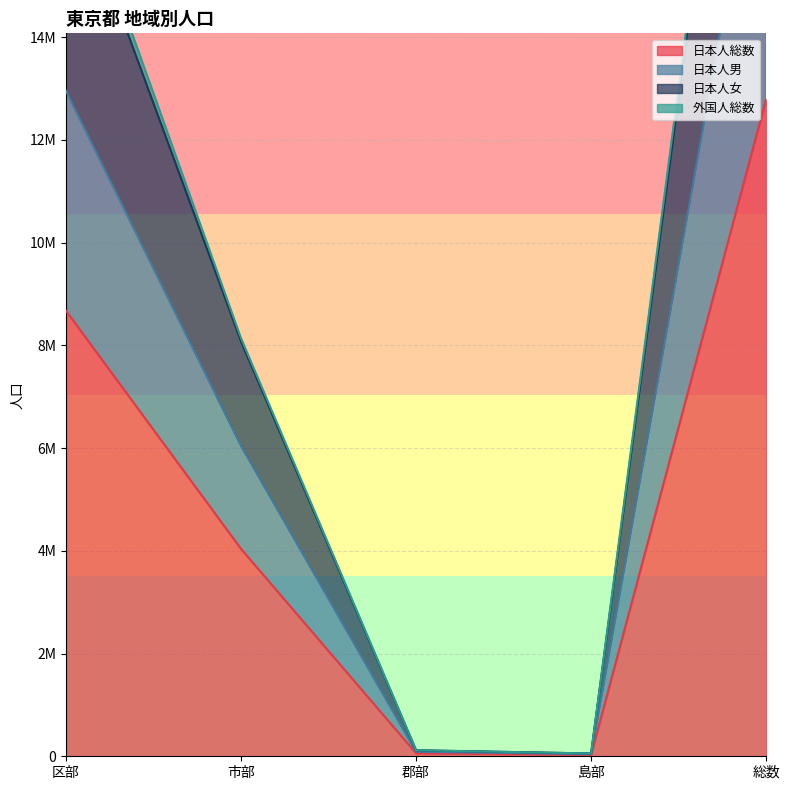

Is it true that 日本人男 equals 138719 at 郡部?

False